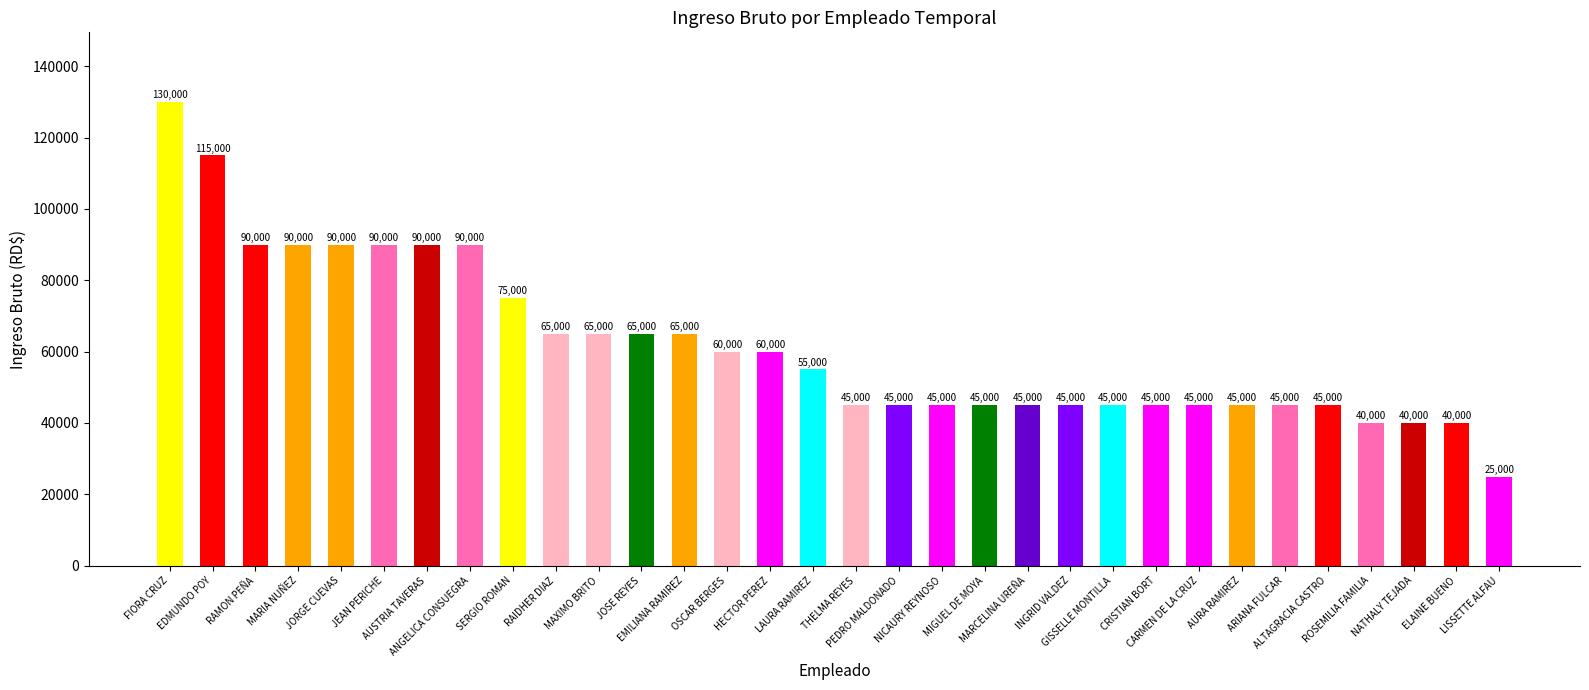

What is the value of the 17th bar from the left?

45000